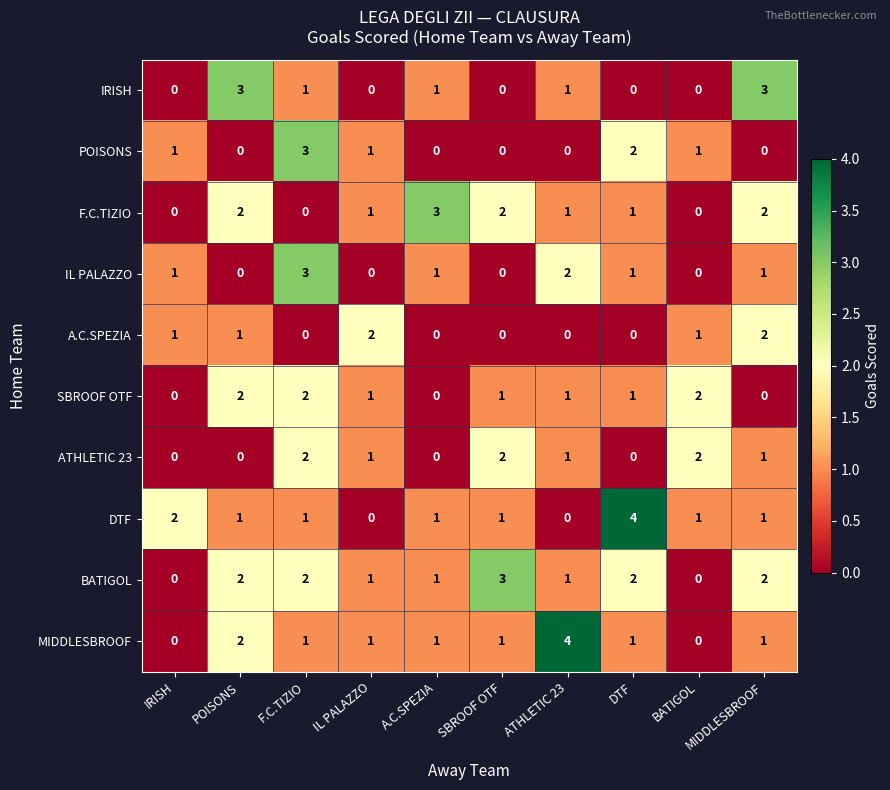

What is the greatest value displayed?

4